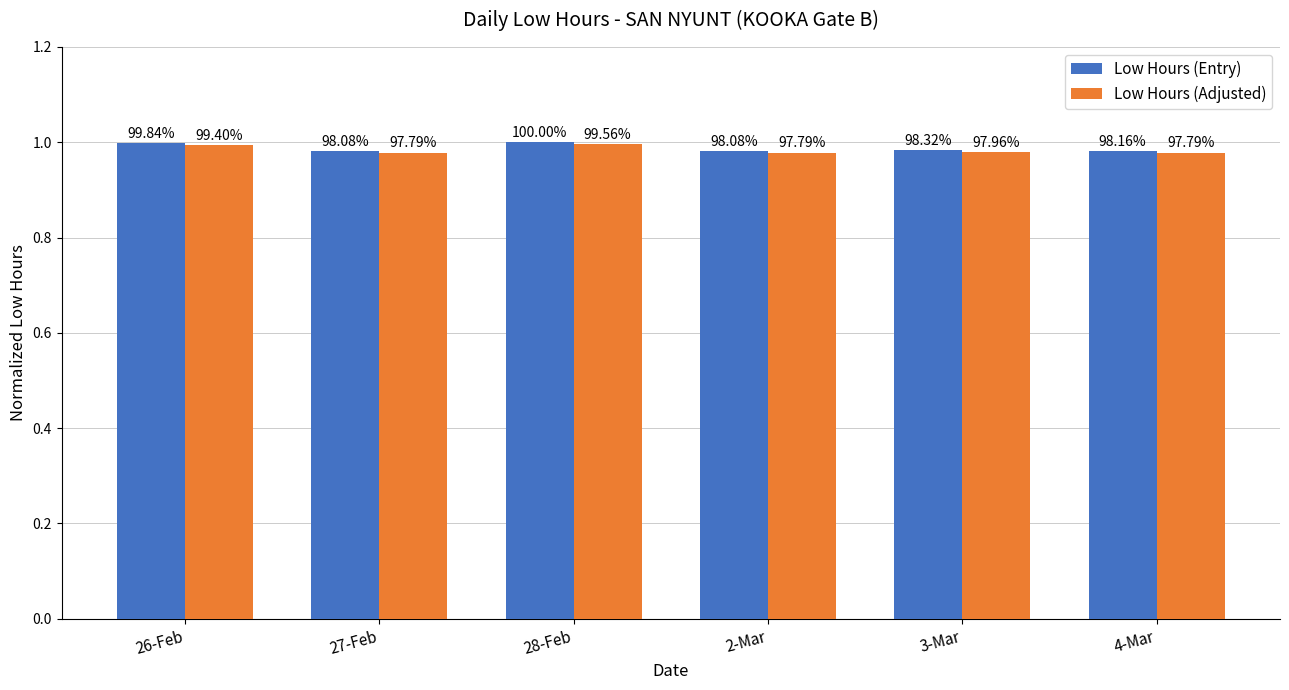

What is the label of the 6th bar from the left?

4-Mar